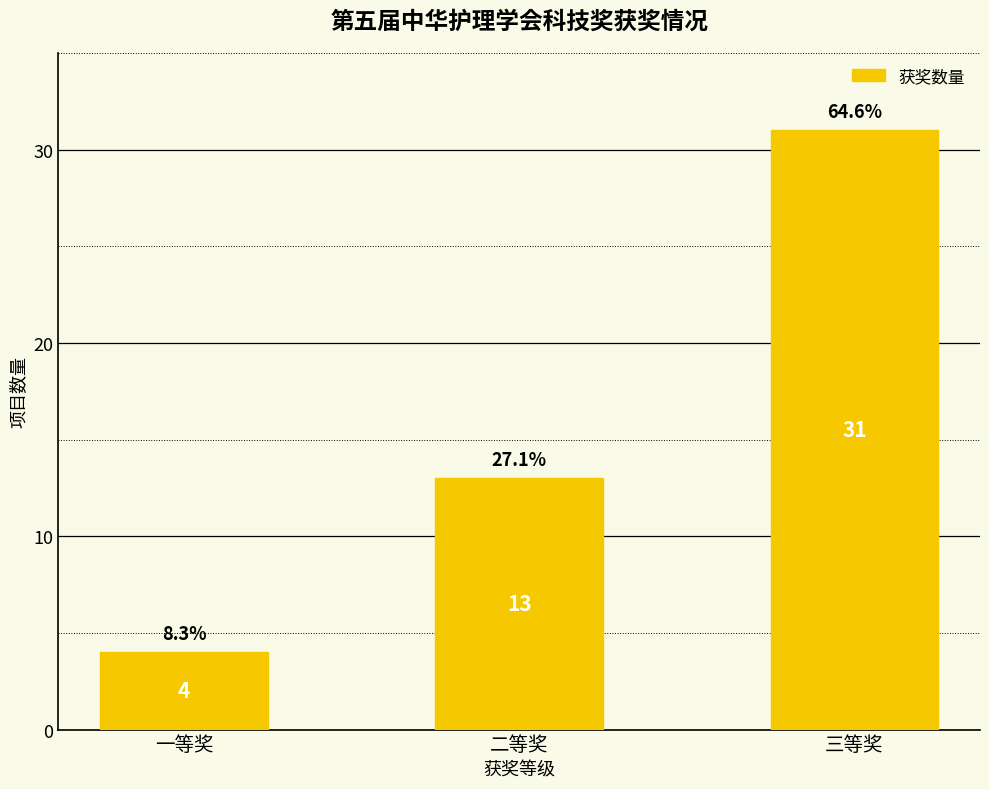

List the labels in order of value, smallest first.

一等奖, 二等奖, 三等奖